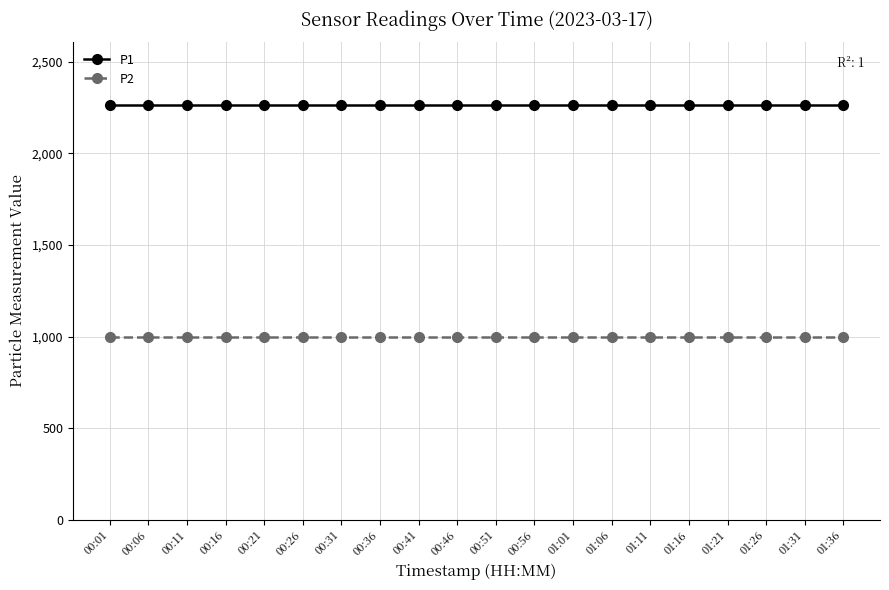

Does the chart have visible grid lines?

Yes